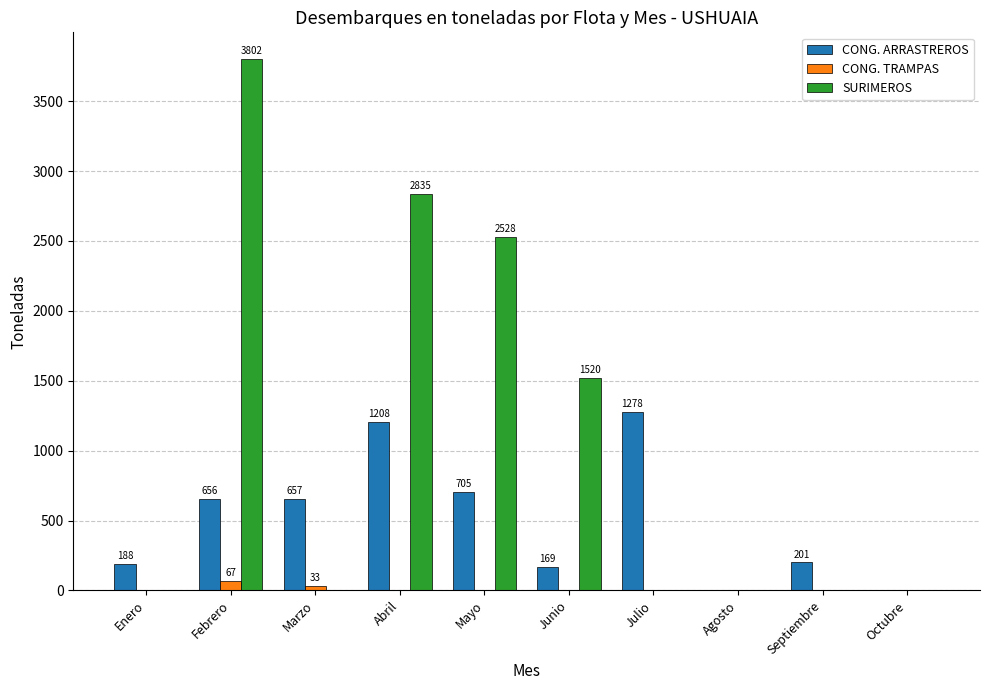

True or false: SURIMEROS has a value of 1436.3 at Mayo.

False